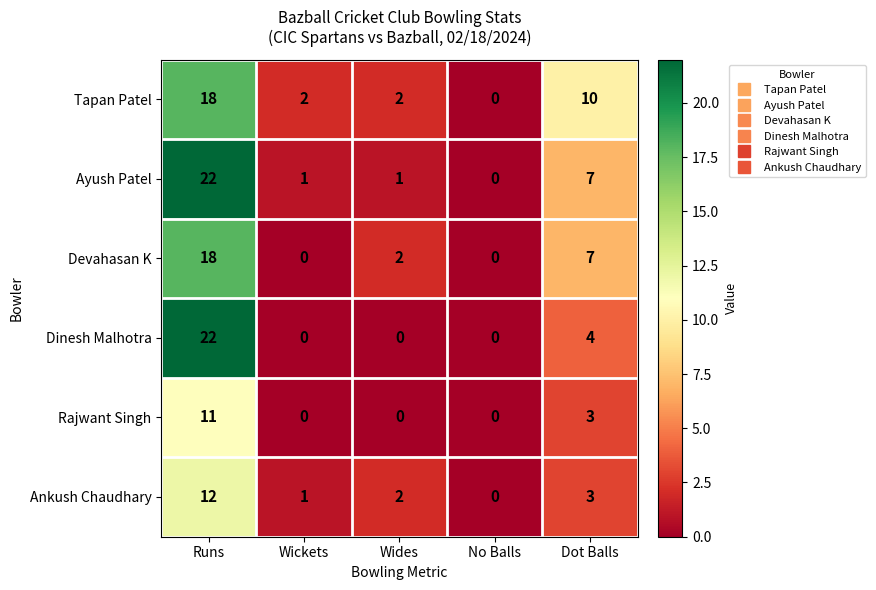

How many Devahasan K values are between 0 and 7?

4